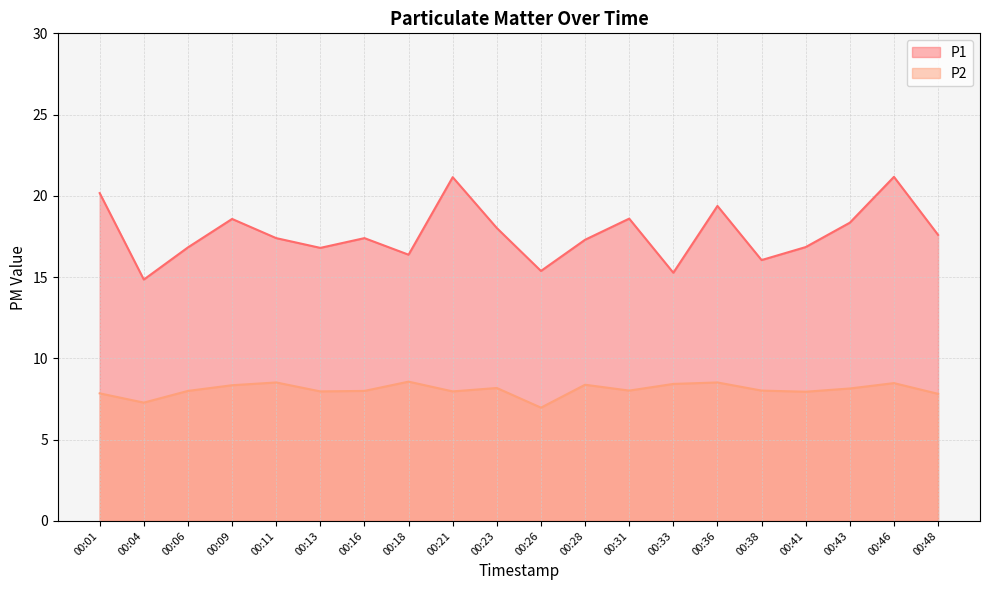

True or false: P2 and P1 intersect in this chart.

False